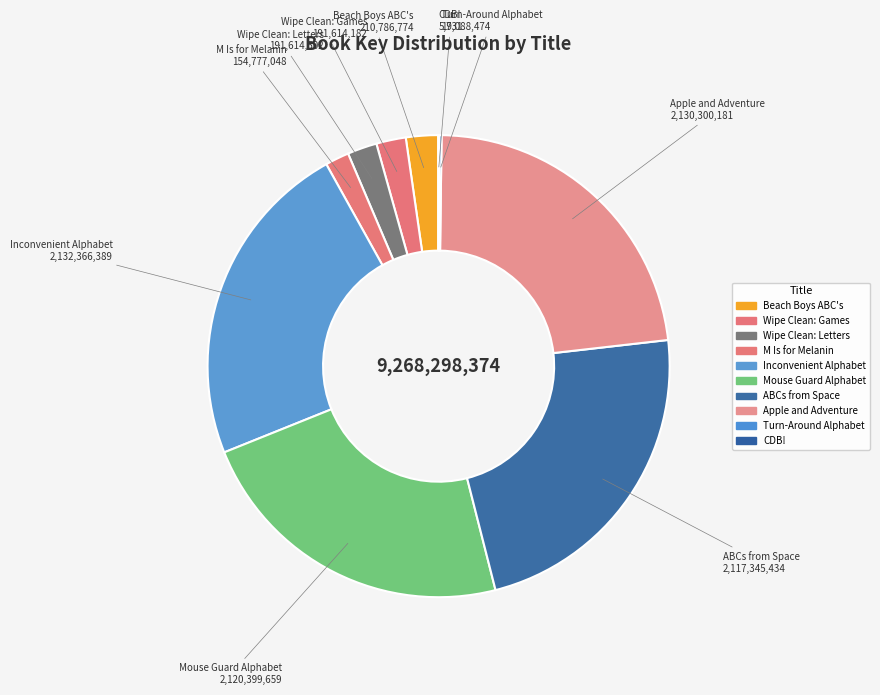

Approximately how many times larger is the value at Inconvenient Alphabet compared to Beach Boys ABC's?

10.1